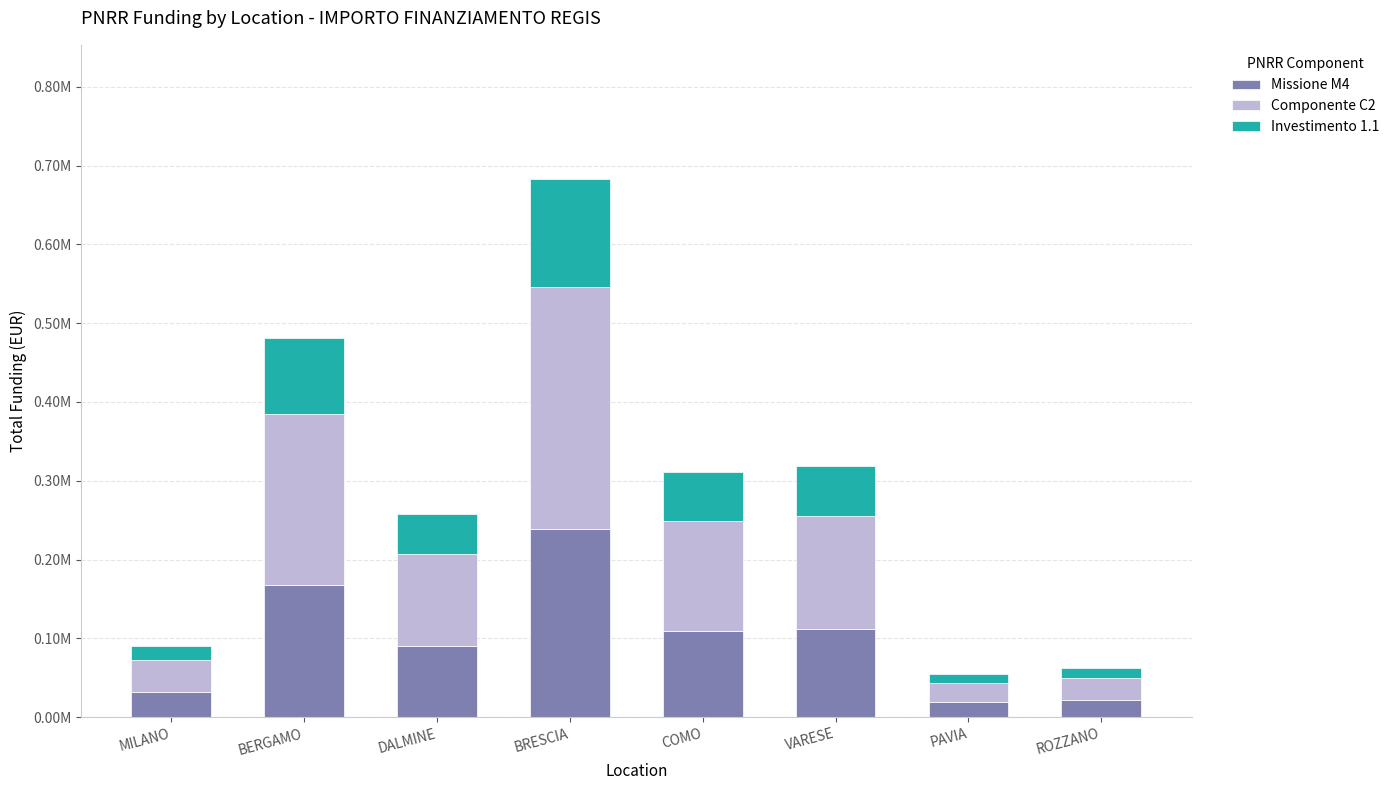

The value of Investimento 1.1 at ROZZANO is 12412.5. True or false?

True